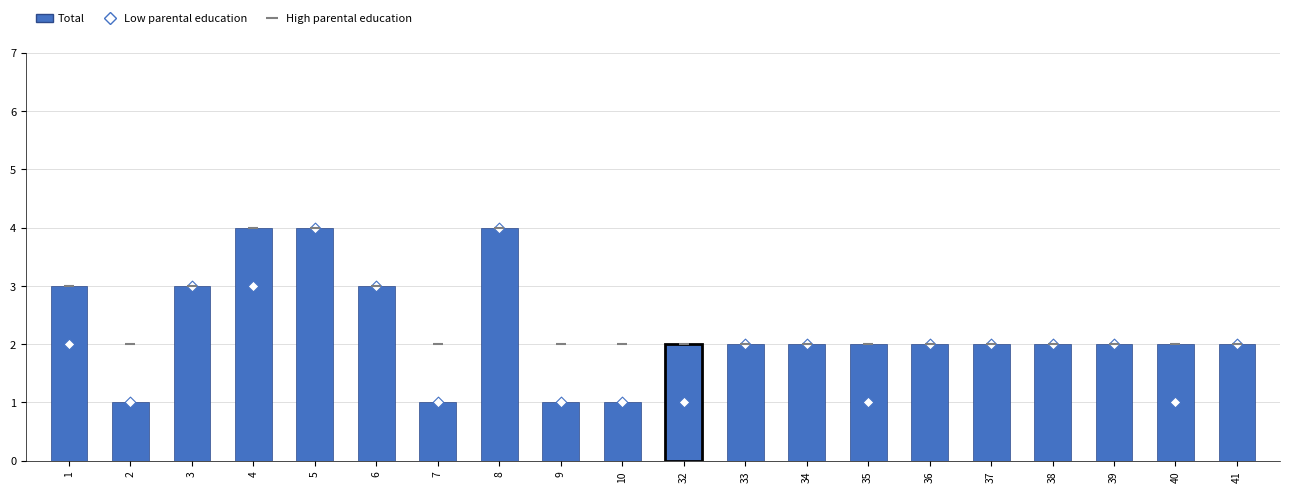

What are all the series names shown in the legend?

Total, Low parental education, High parental education